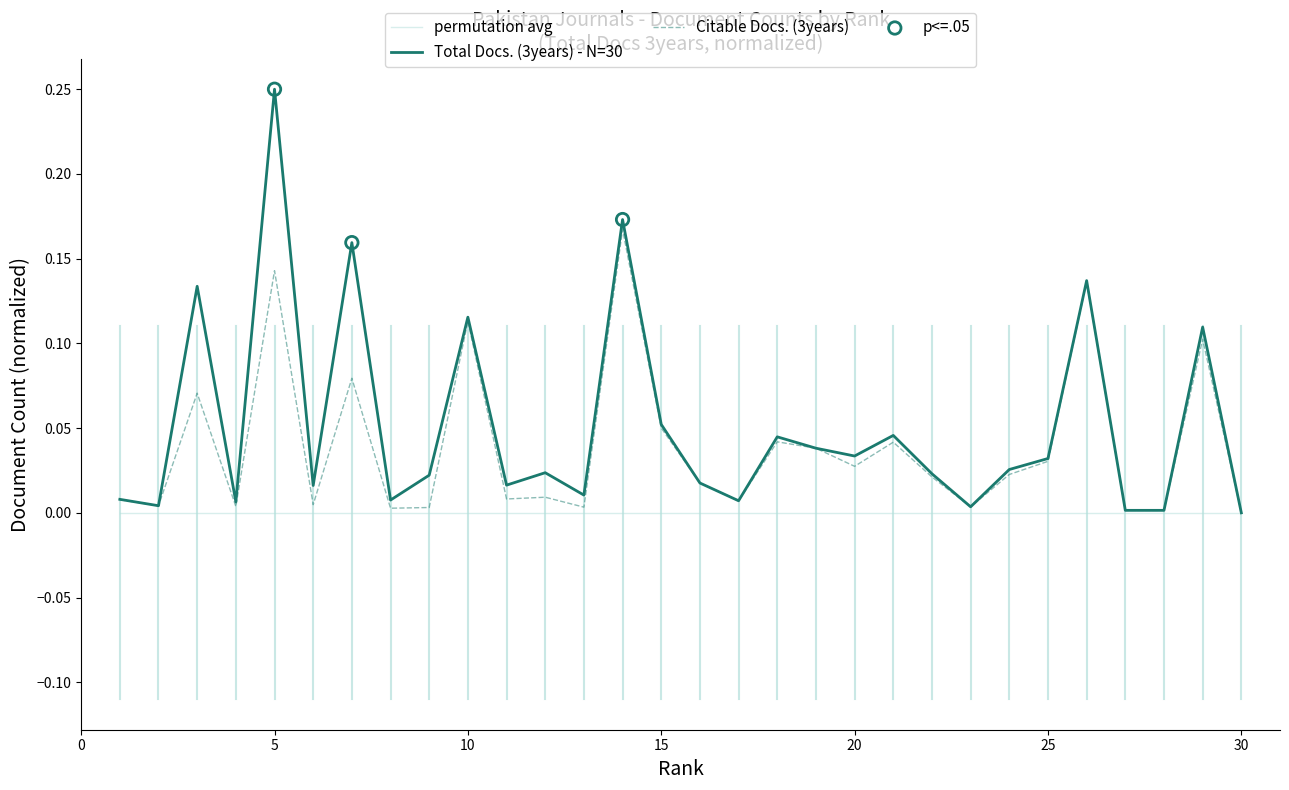

Which series has the largest range (max minus min)?

Total Docs. (3years) - N=30